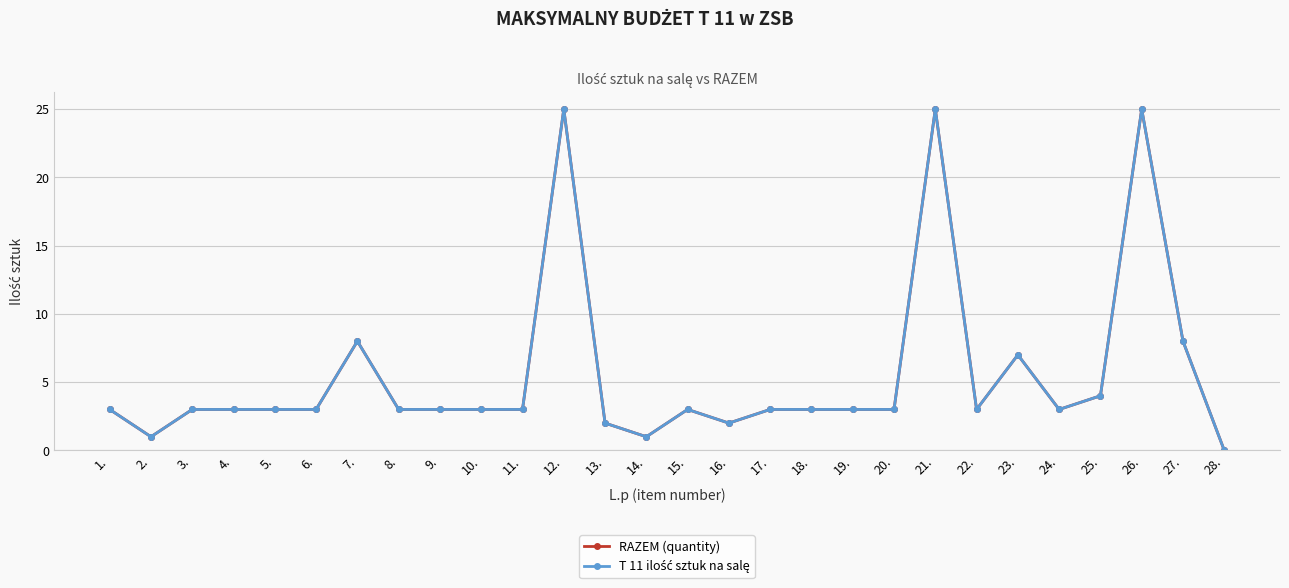

Is it true that RAZEM (quantity) equals 5 at 9.?

False